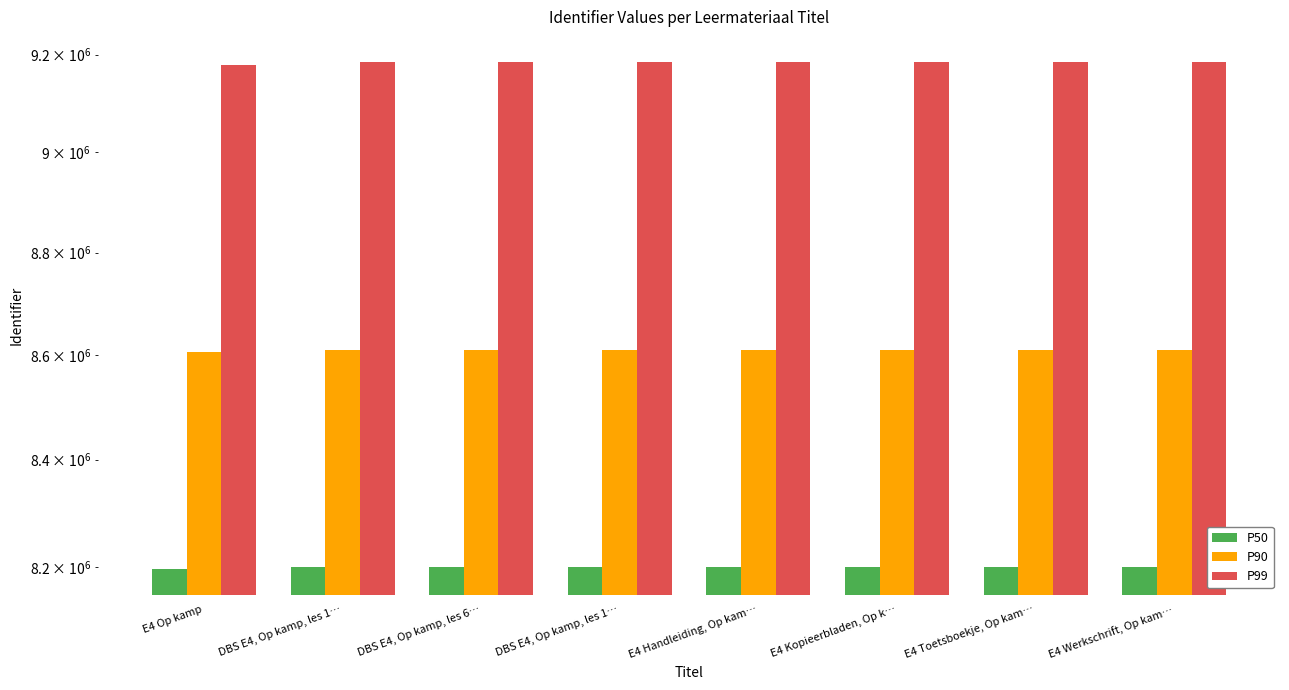

At which category does the chart reach its minimum across all series?

E4 Op kamp